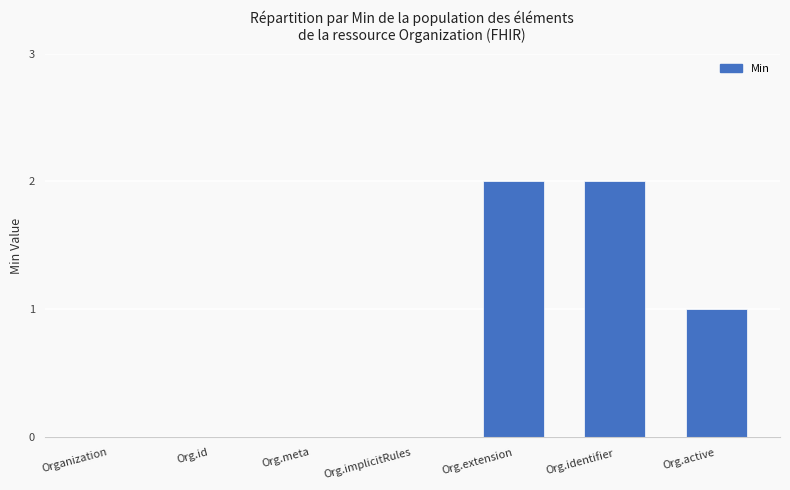

Is it true that the value at Org.active is 2?

False